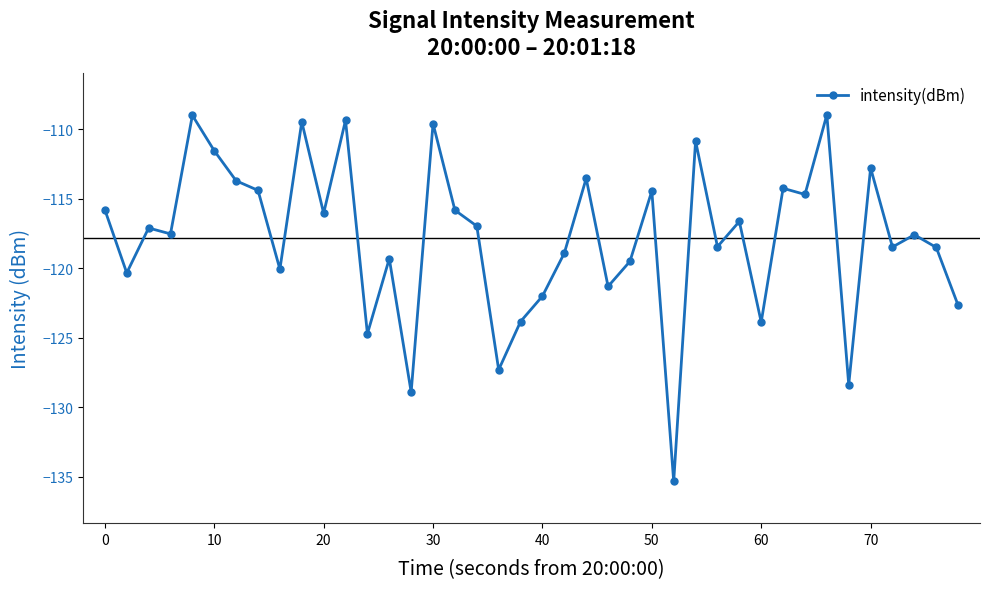

What is the value of the 17th point from the left?

-115.8